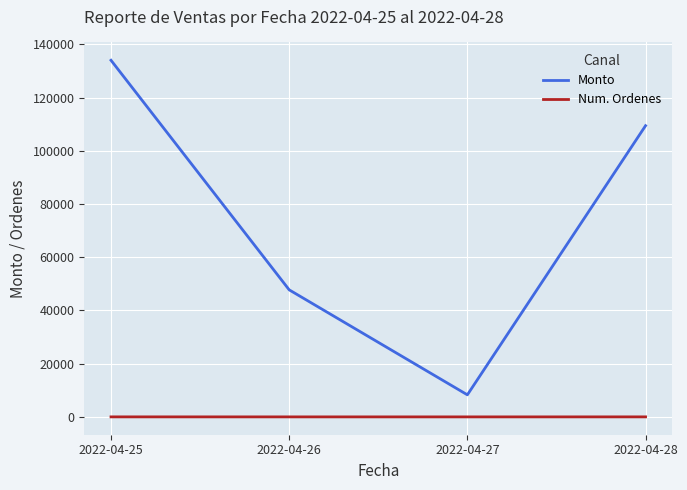

At which category does Monto reach its first local valley?

2022-04-27